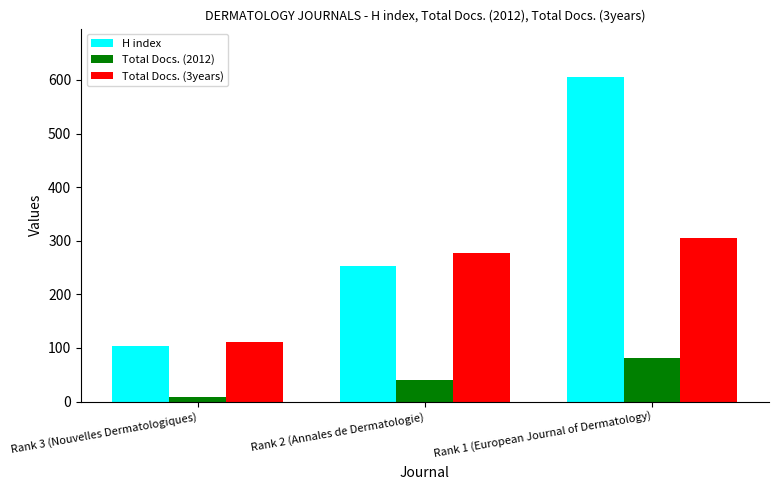

What is the sum of all Total Docs. (2012) values?

131